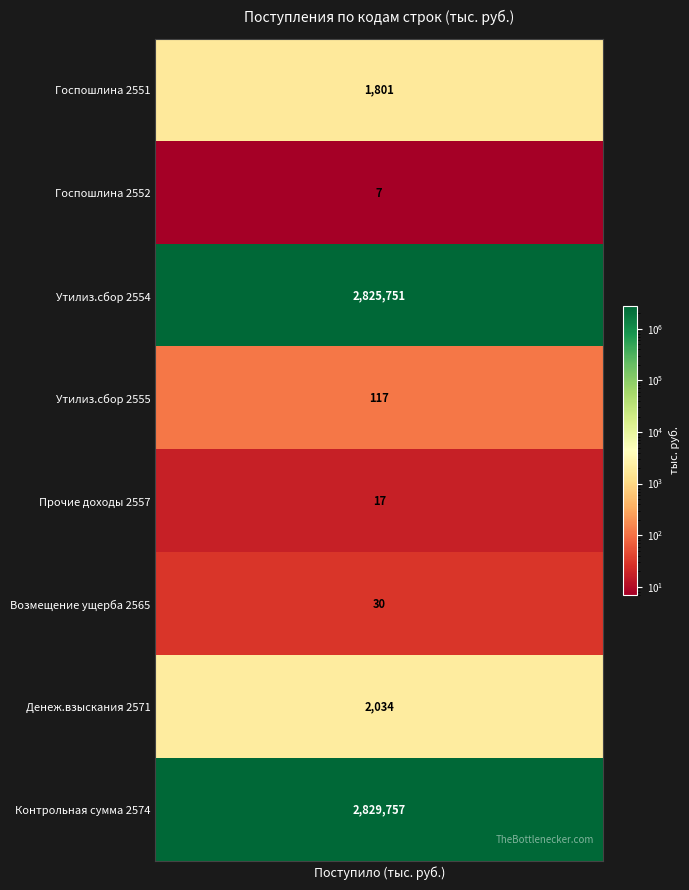

What is the change in value from 2554 to 2557?

-2825734